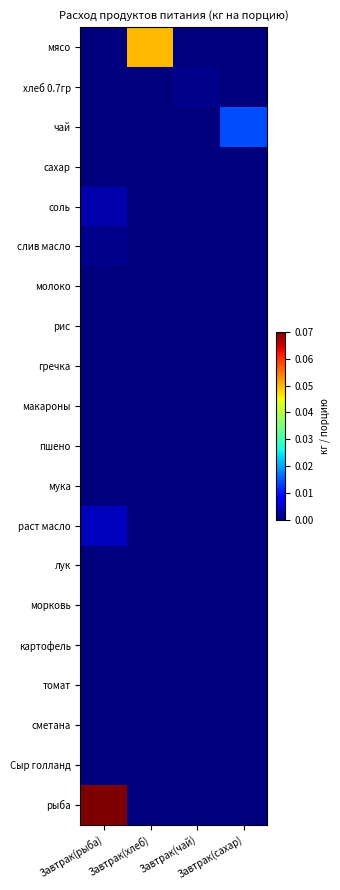

At how many categories does at least one series exceed 0?

4